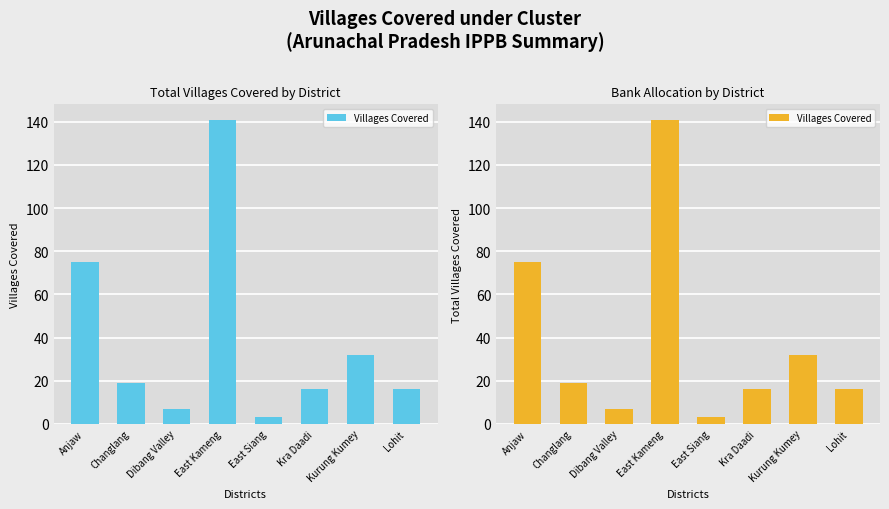

Does the chart contain any negative values?

No